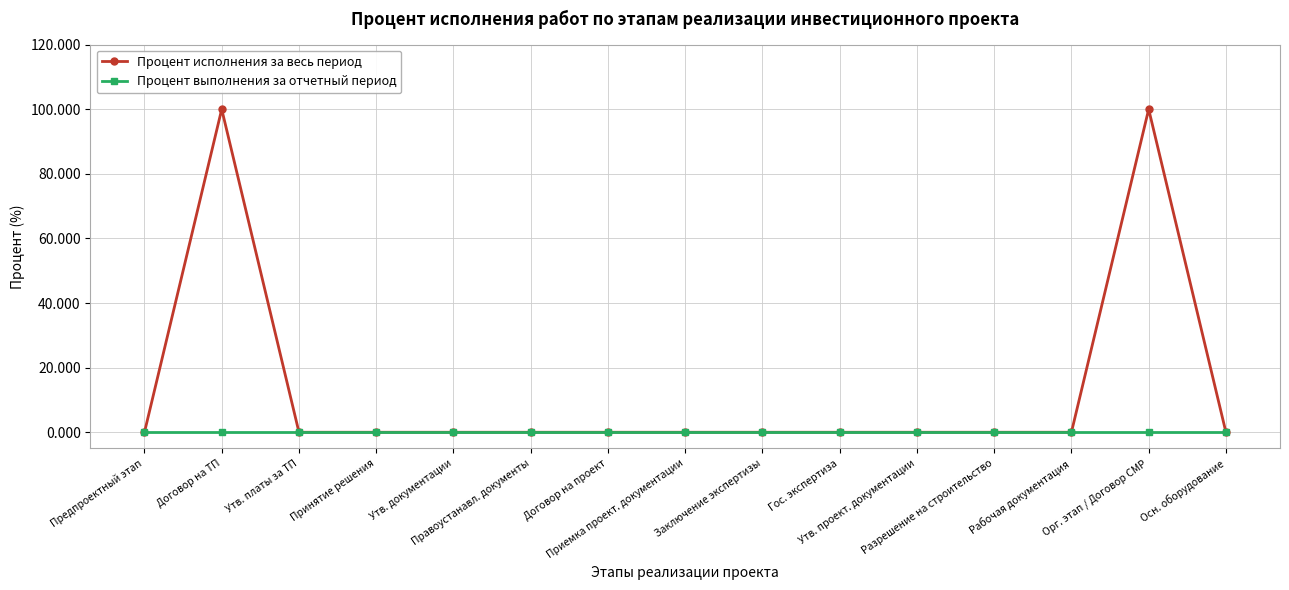

The value of Процент исполнения за весь период at Рабочая документация is 0. True or false?

True